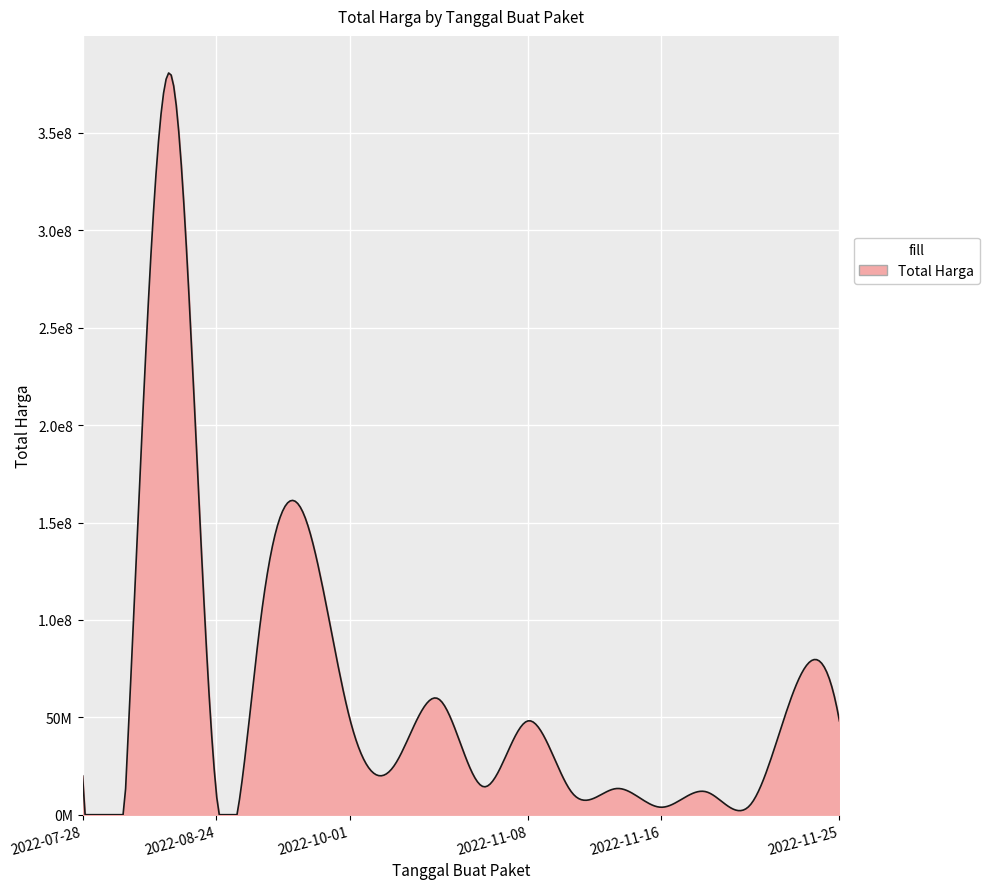

Is this an area chart (filled region under the line)?

Yes